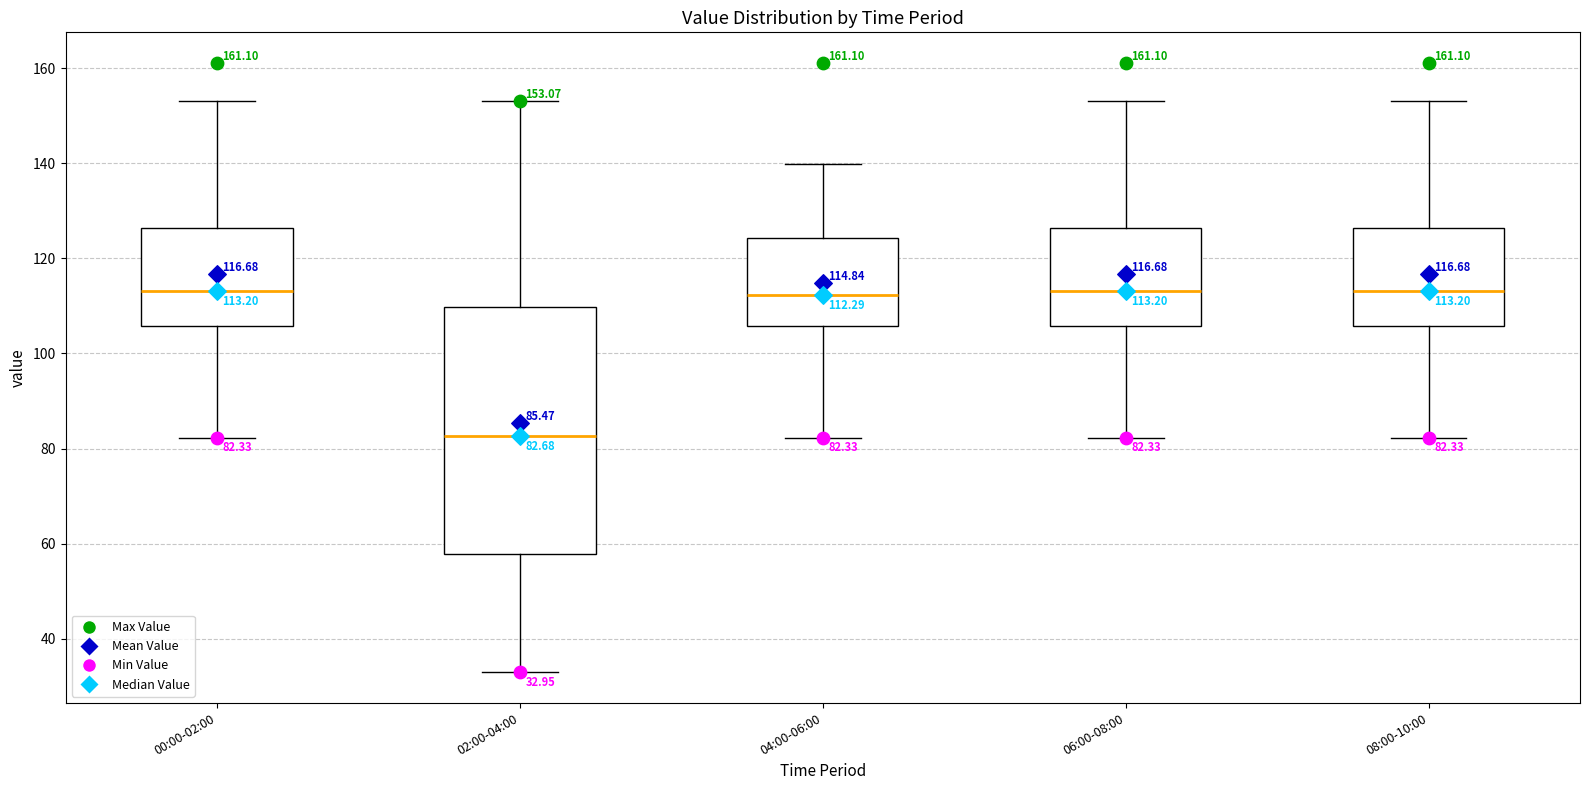

Which box is the tallest, from its lower edge to its upper edge?

02:00-04:00